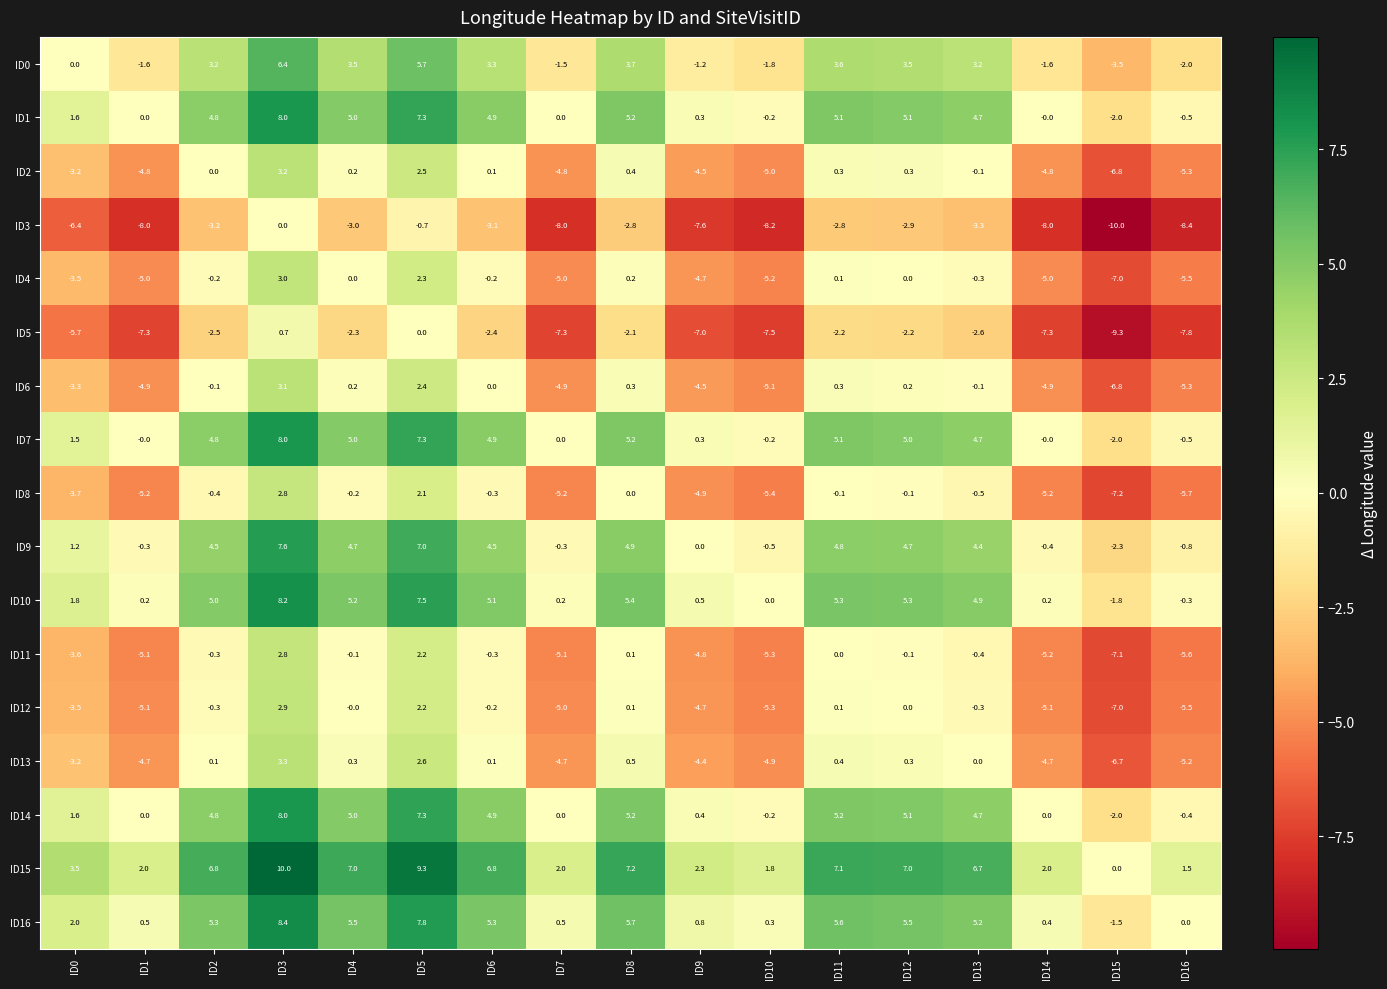

At which category is the sum across all series the highest?

ID3